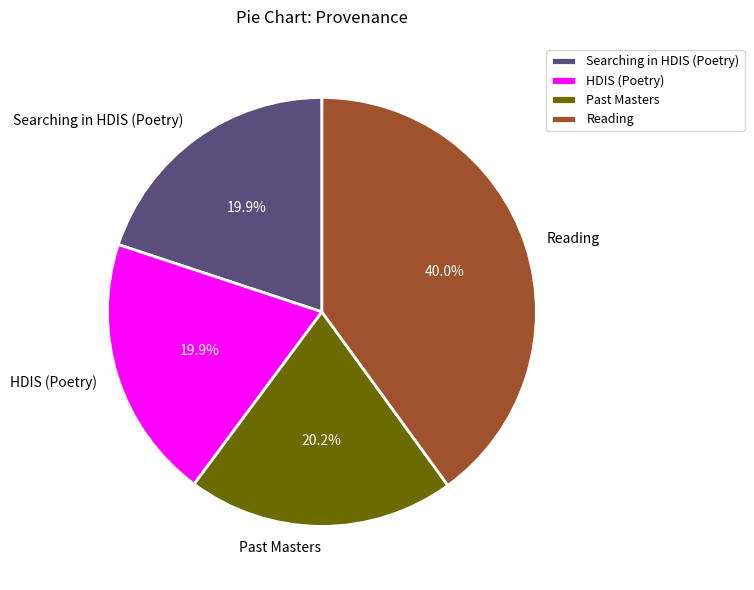

How many slices are in this pie chart?

4